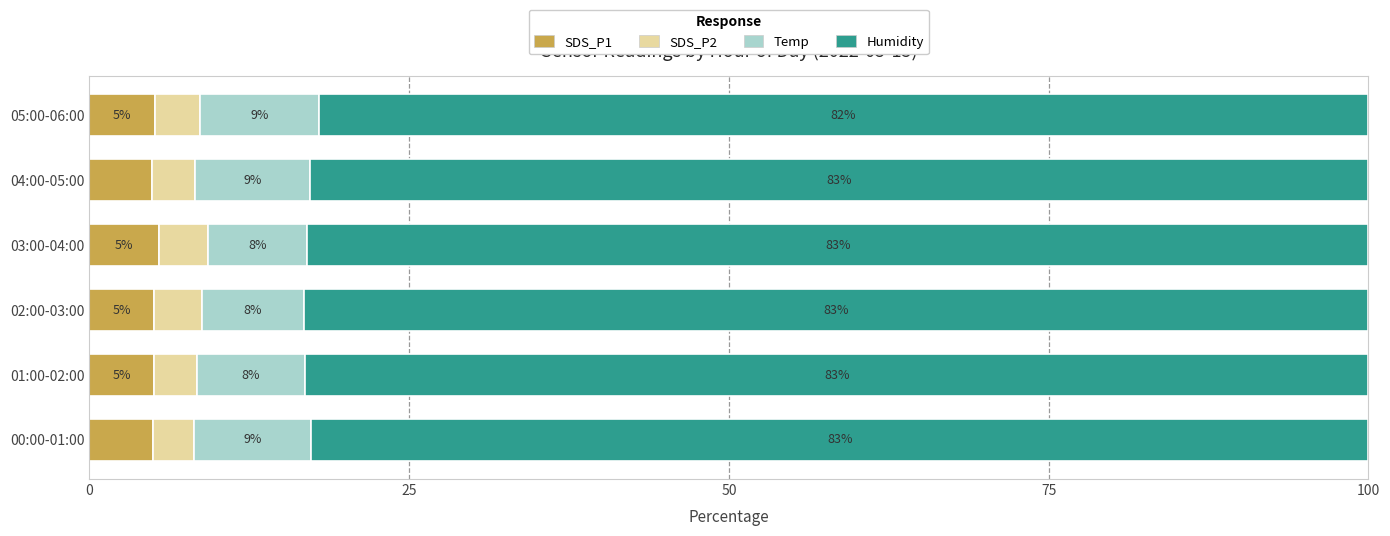

Reading left to right, list all the values displayed in this chart.

SDS_P1: 4.9	5.1	5.1	5.4	4.9	5.1
SDS_P2: 3.2	3.3	3.7	3.8	3.4	3.6
Temp: 9.2	8.5	8.0	7.8	9.0	9.3
Humidity: 82.7	83.1	83.2	83.0	82.8	82.1